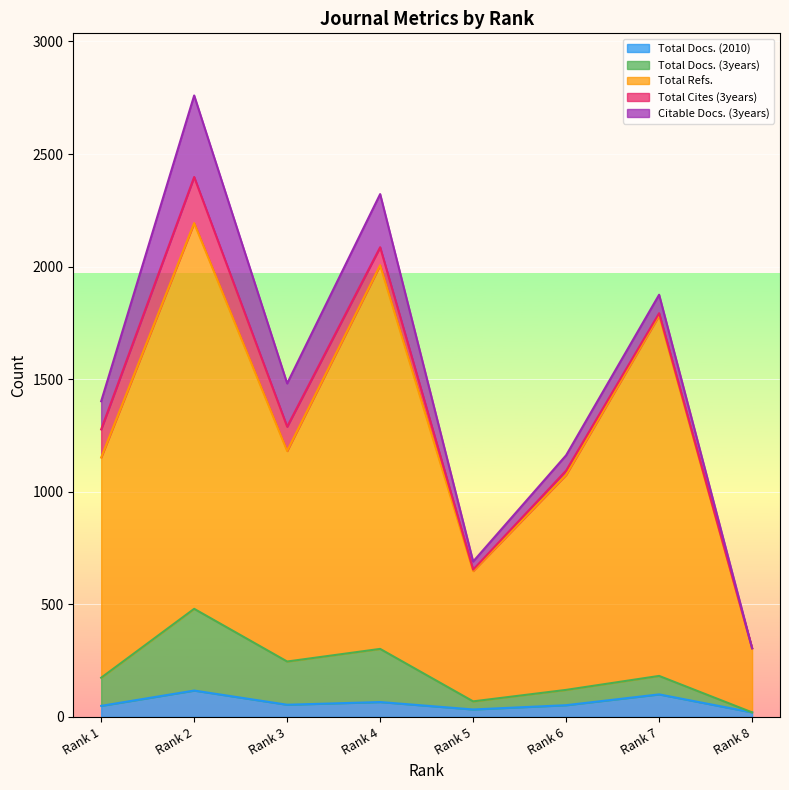

What are all the series names shown in the legend?

Total Docs. (2010), Total Docs. (3years), Total Refs., Total Cites (3years), Citable Docs. (3years)